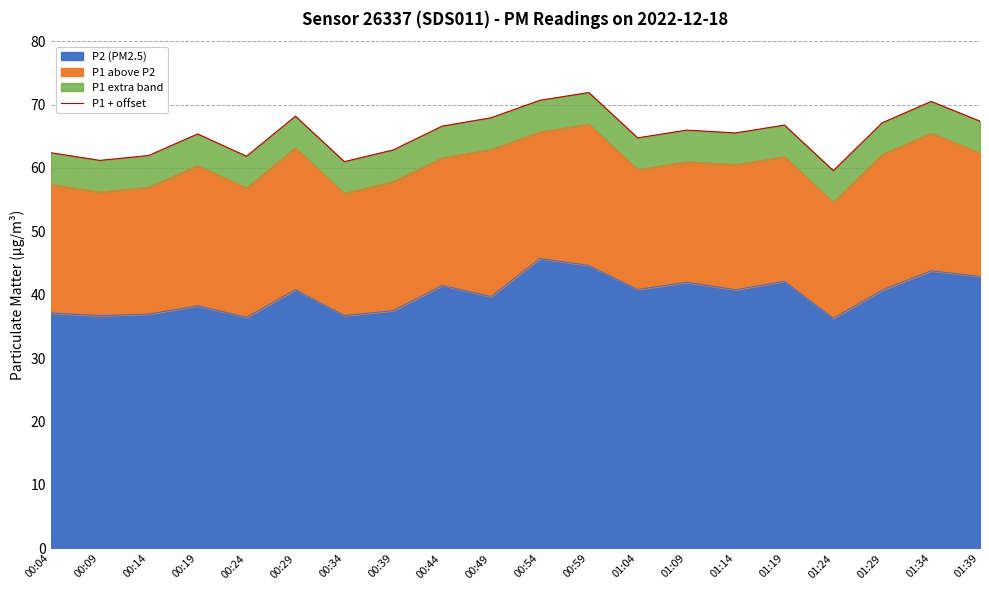

How many points are lower than both their immediate neighbors (excluding endpoints)?

6